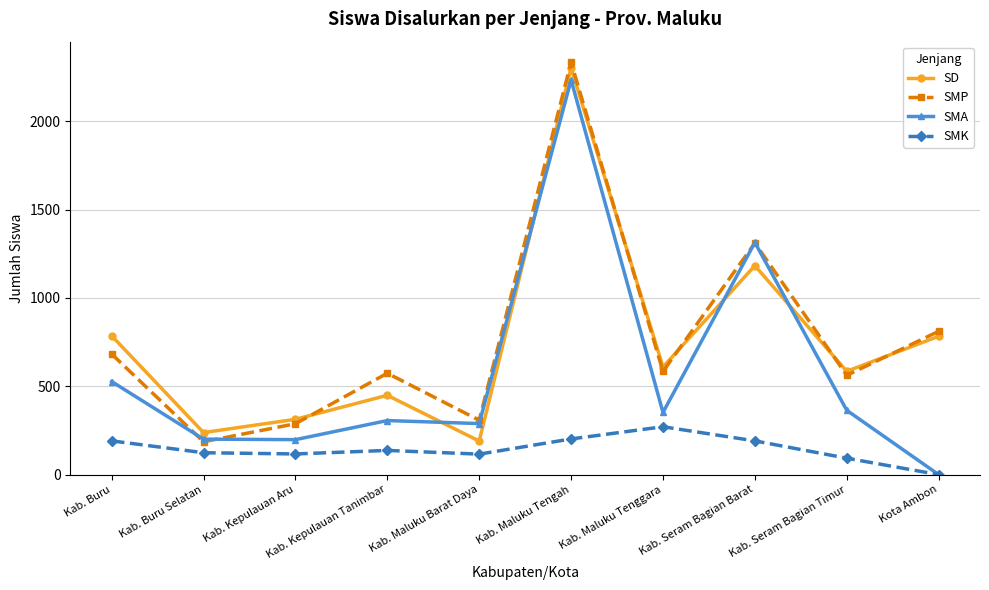

What is the total value across all series at Kab. Maluku Tenggara?

1816